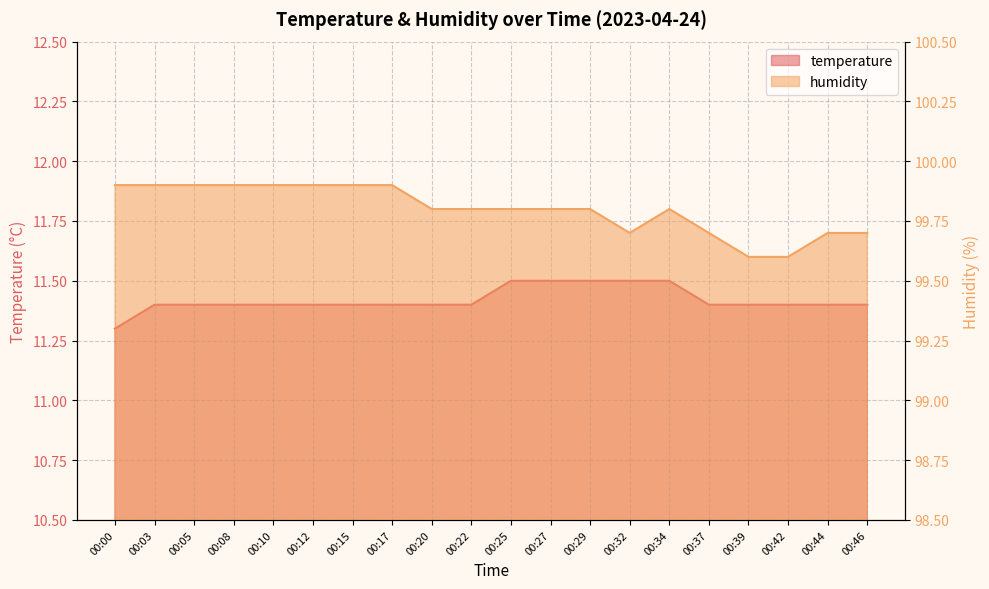

What is the minimum value for temperature?

11.3